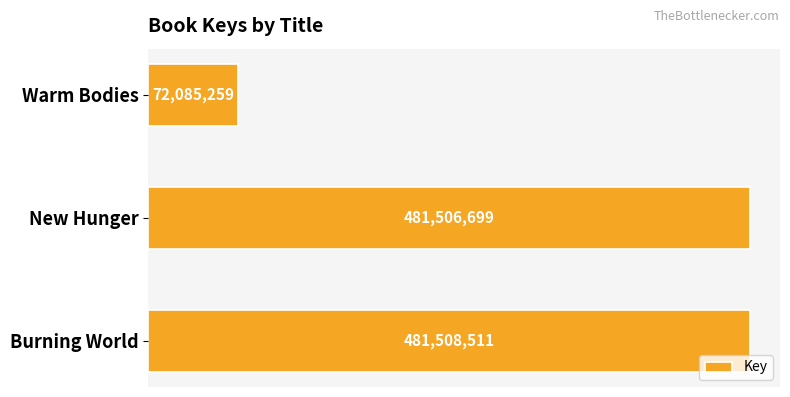

What is the sum of all values?

1035100469